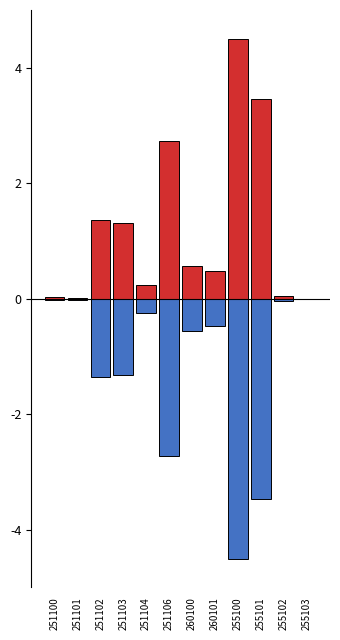

What are all the series names shown in the legend?

ERCs, % TO TOTAL